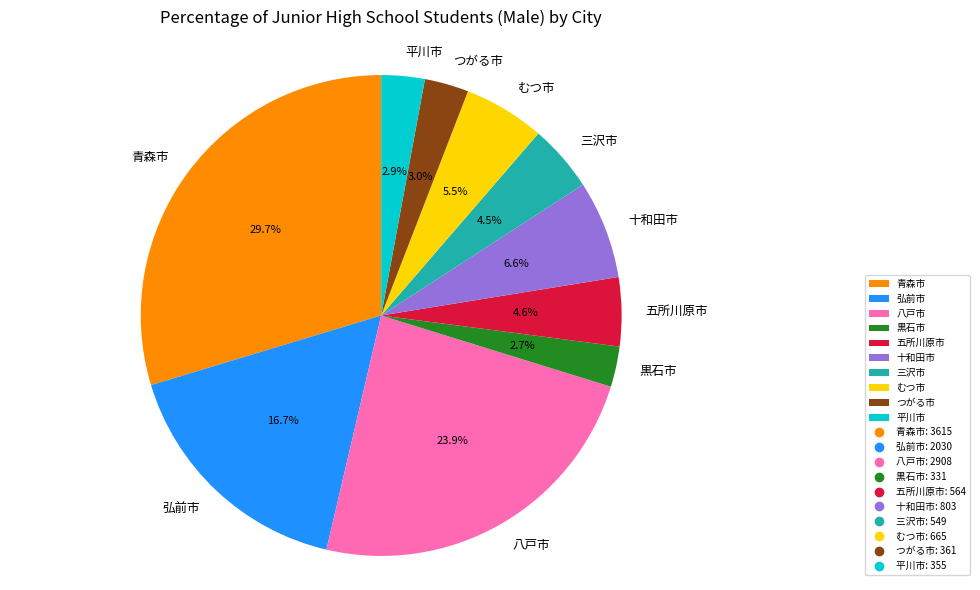

What is the largest slice in the pie chart?

青森市